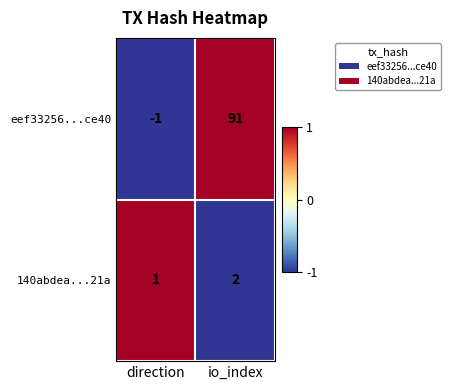

At which label is 140abdea...21a closest to 1?

direction